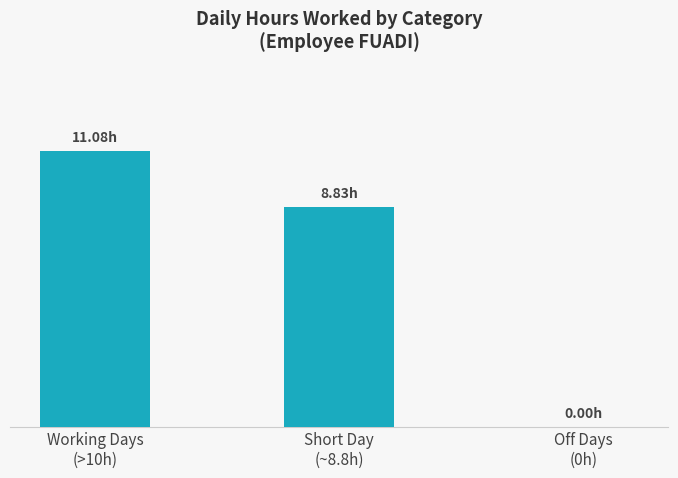

Does the chart contain stacked bars?

No